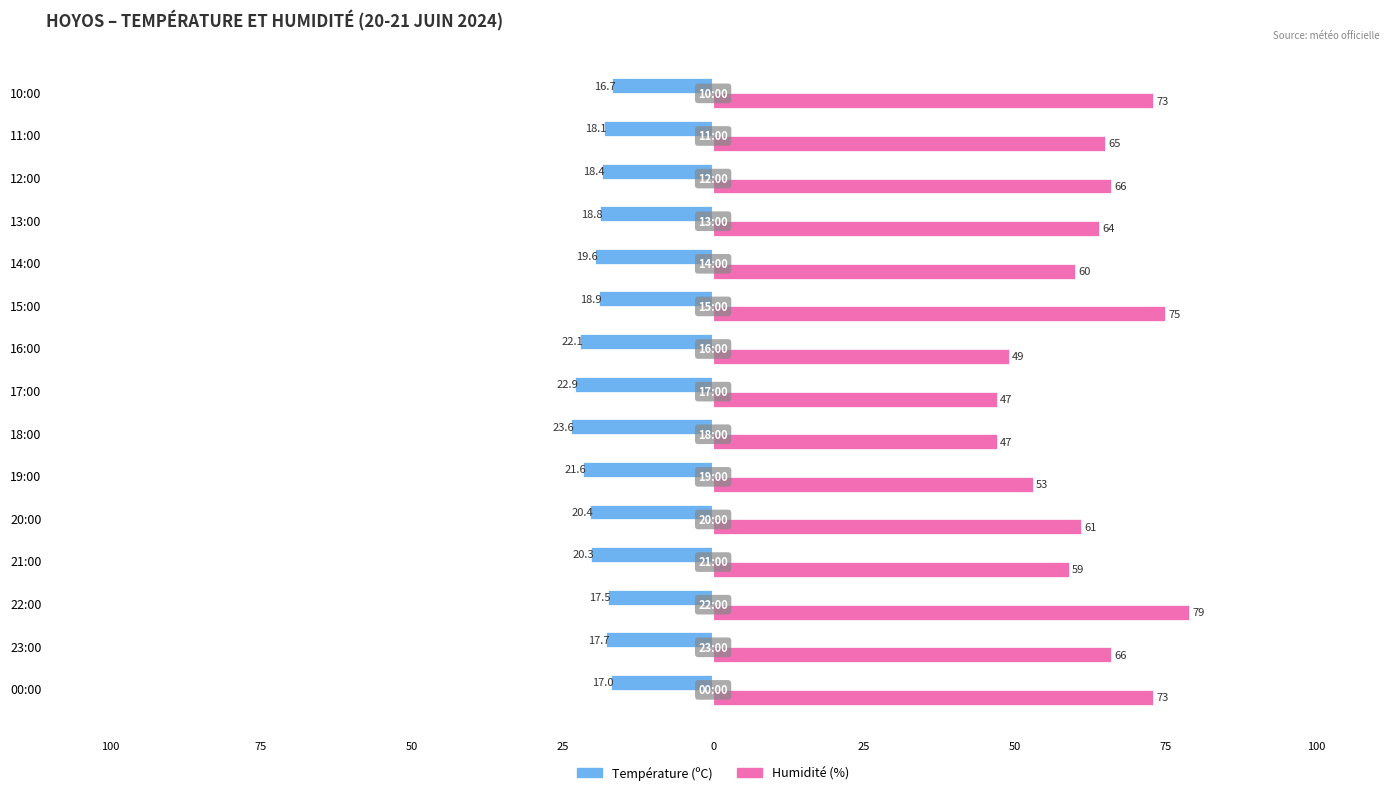

At how many categories does at least one series exceed 26?

15